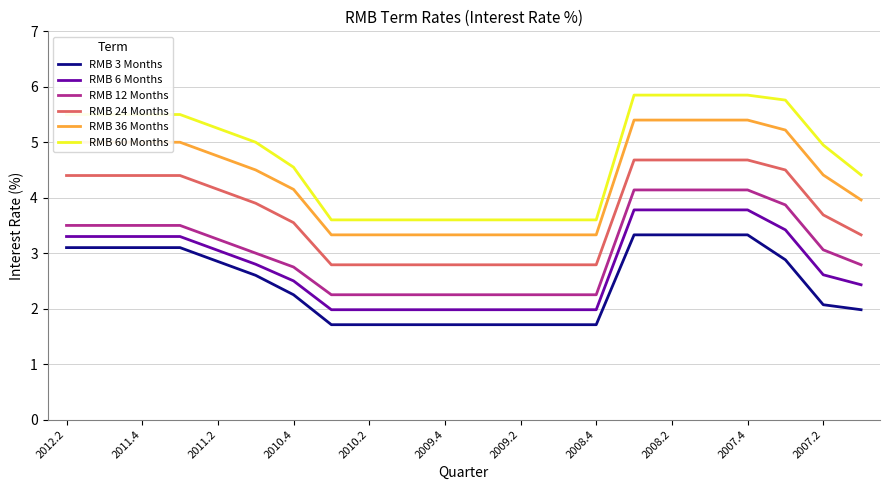

List the series in order of their peak value, highest first.

RMB 60 Months, RMB 36 Months, RMB 24 Months, RMB 12 Months, RMB 6 Months, RMB 3 Months